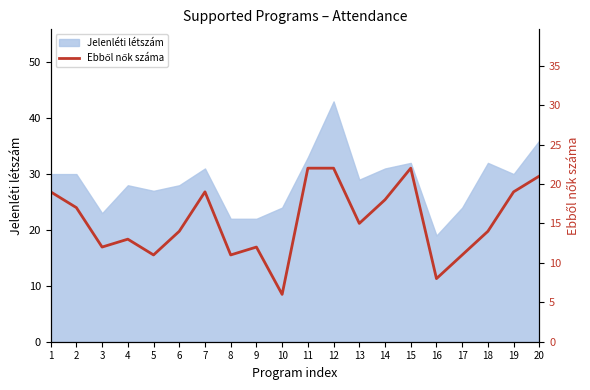

Reading left to right, what are all the values shown in this chart?

1=19	2=17	3=12	4=13	5=11	6=14	7=19	8=11	9=12	10=6	11=22	12=22	13=15	14=18	15=22	16=8	17=11	18=14	19=19	20=21